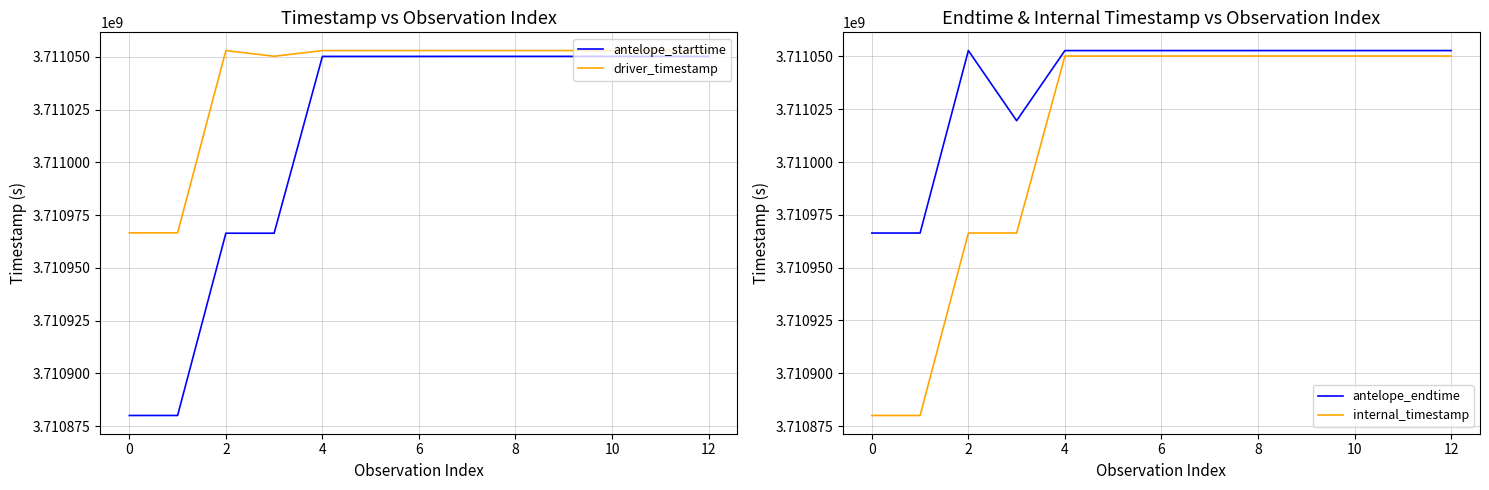

True or false: antelope_starttime and antelope_endtime intersect in this chart.

False